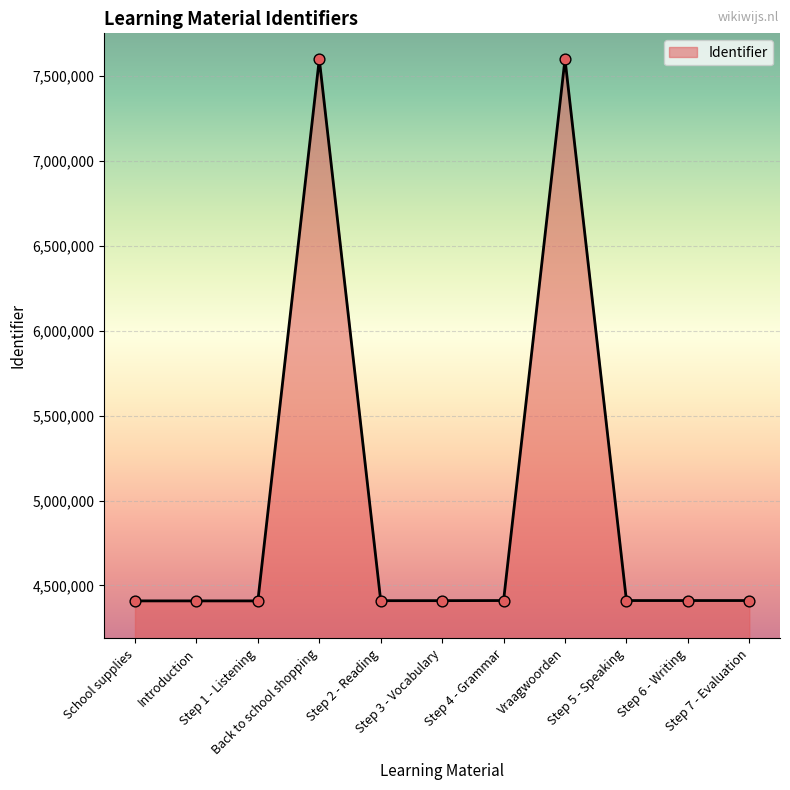

What is the maximum value shown in the chart?

7601069